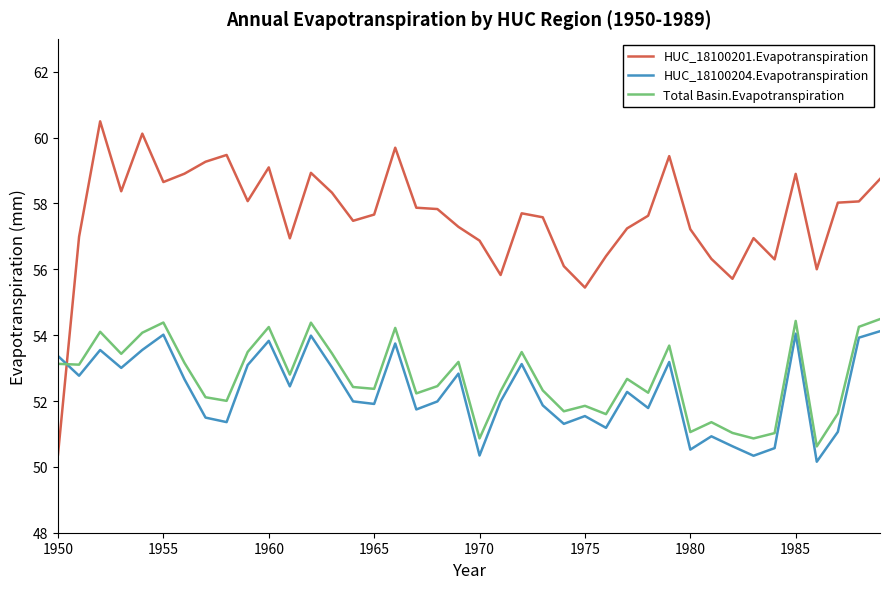

Which series has the largest total across all categories?

HUC_18100201.Evapotranspiration